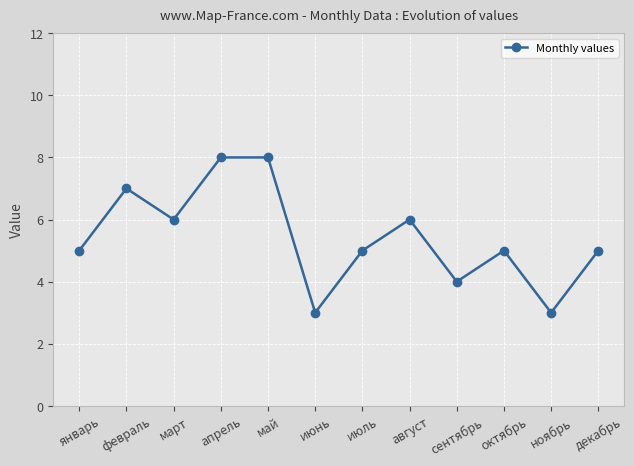

What value does the data have at июнь?

3